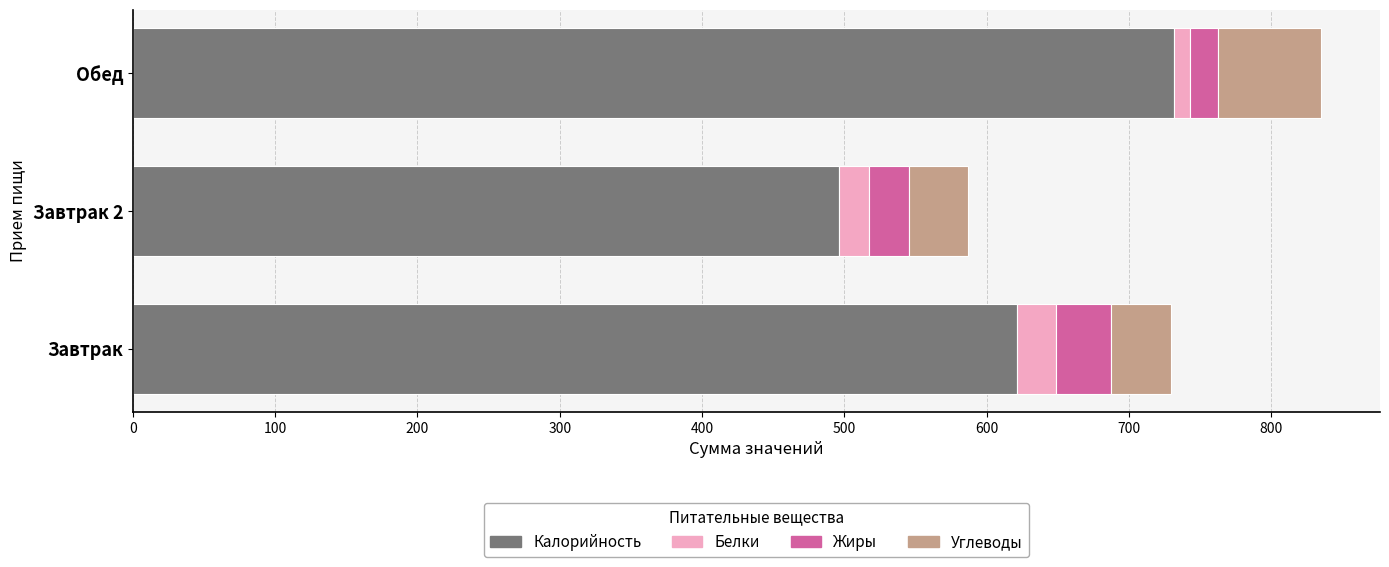

At which category is the sum across all series the highest?

Обед